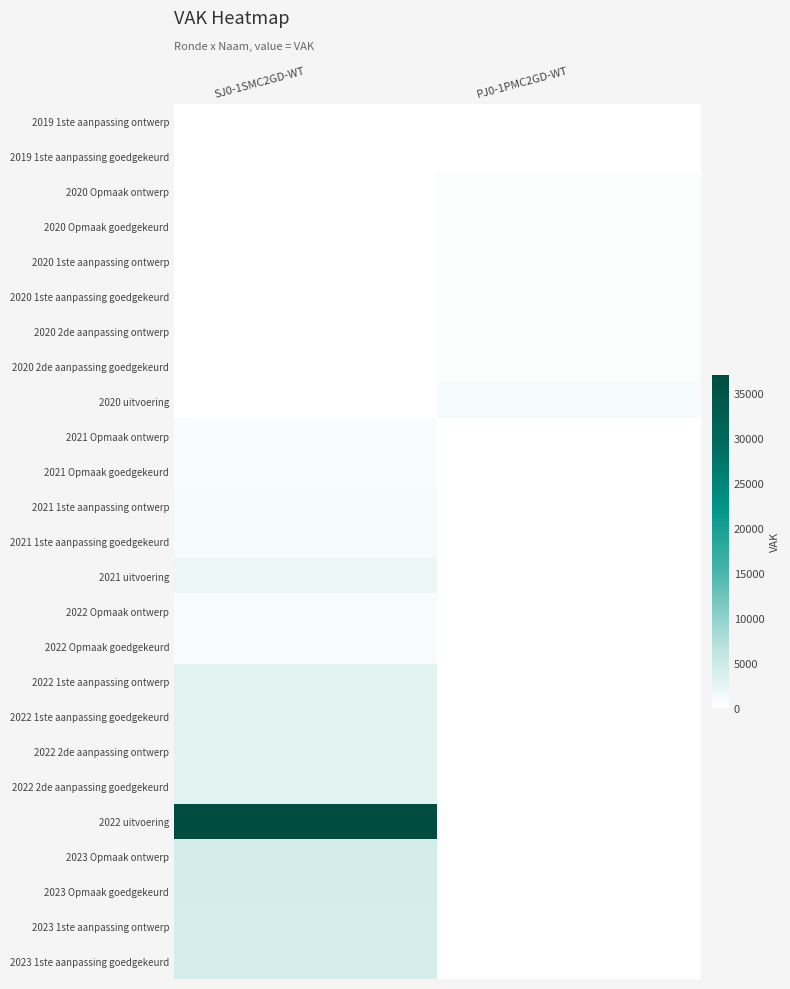

At SJ0-1SMC2GD-WT, list the series in order from smallest to largest.

2019 1ste aanpassing ontwerp, 2019 1ste aanpassing goedgekeurd, 2020 Opmaak ontwerp, 2020 Opmaak goedgekeurd, 2020 1ste aanpassing ontwerp, 2020 1ste aanpassing goedgekeurd, 2020 2de aanpassing ontwerp, 2020 2de aanpassing goedgekeurd, 2020 uitvoering, 2021 Opmaak ontwerp, 2021 Opmaak goedgekeurd, 2022 Opmaak ontwerp, 2022 Opmaak goedgekeurd, 2021 1ste aanpassing ontwerp, 2021 1ste aanpassing goedgekeurd, 2021 uitvoering, 2022 1ste aanpassing ontwerp, 2022 1ste aanpassing goedgekeurd, 2022 2de aanpassing ontwerp, 2022 2de aanpassing goedgekeurd, 2023 1ste aanpassing ontwerp, 2023 1ste aanpassing goedgekeurd, 2023 Opmaak ontwerp, 2023 Opmaak goedgekeurd, 2022 uitvoering